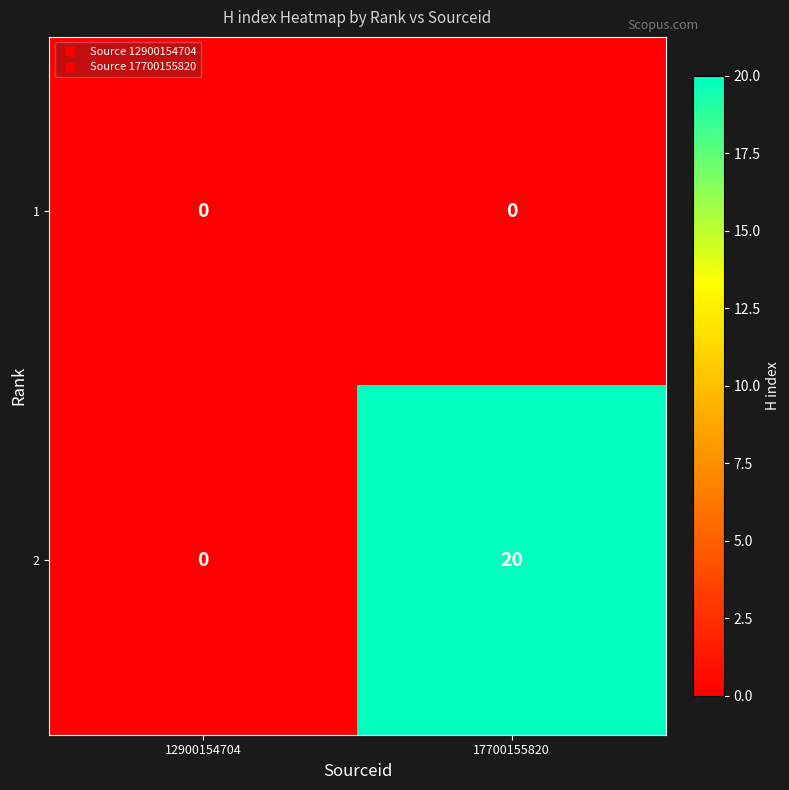

Which series has the widest spread of values?

2